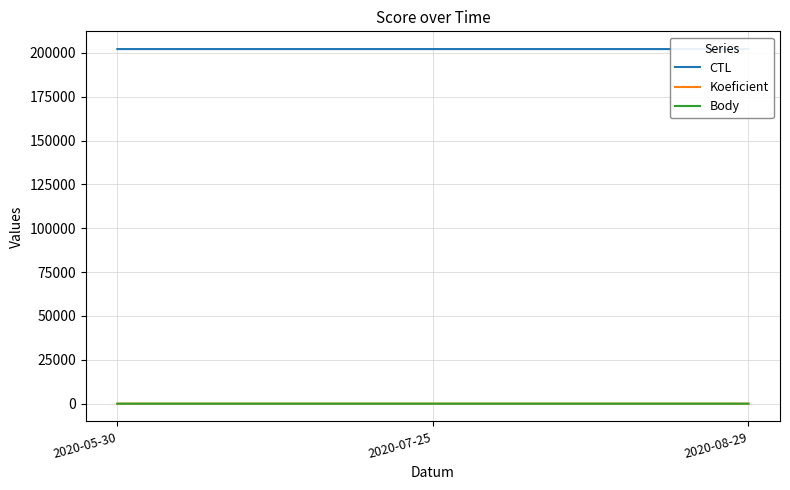

Reading left to right, transcribe all the data shown in this chart.

CTL: 2020-05-30=202203	2020-07-25=202206	2020-08-29=202208
Koeficient: 2020-05-30=4	2020-07-25=4	2020-08-29=3
Body: 2020-05-30=4	2020-07-25=4	2020-08-29=3